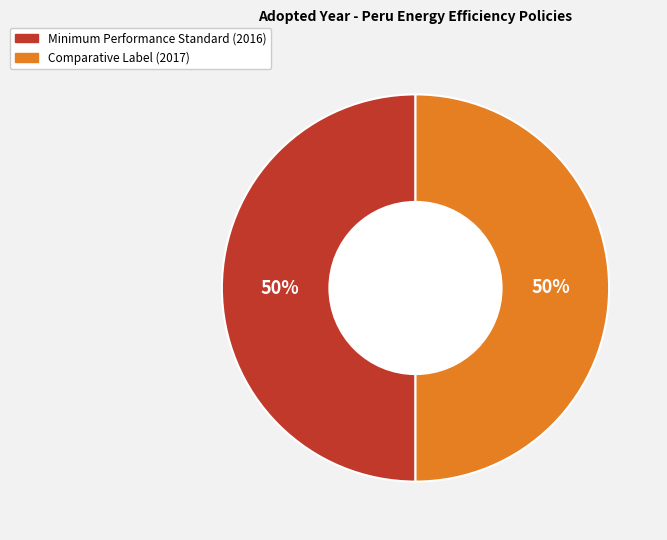

To the nearest percent, what is the average slice percentage?

50%